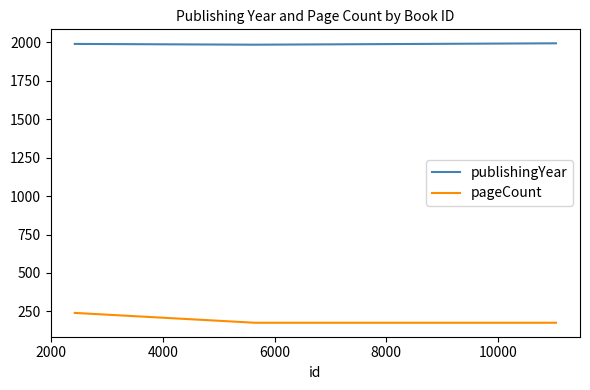

Count the publishingYear values in the range 1985 to 1994.

3